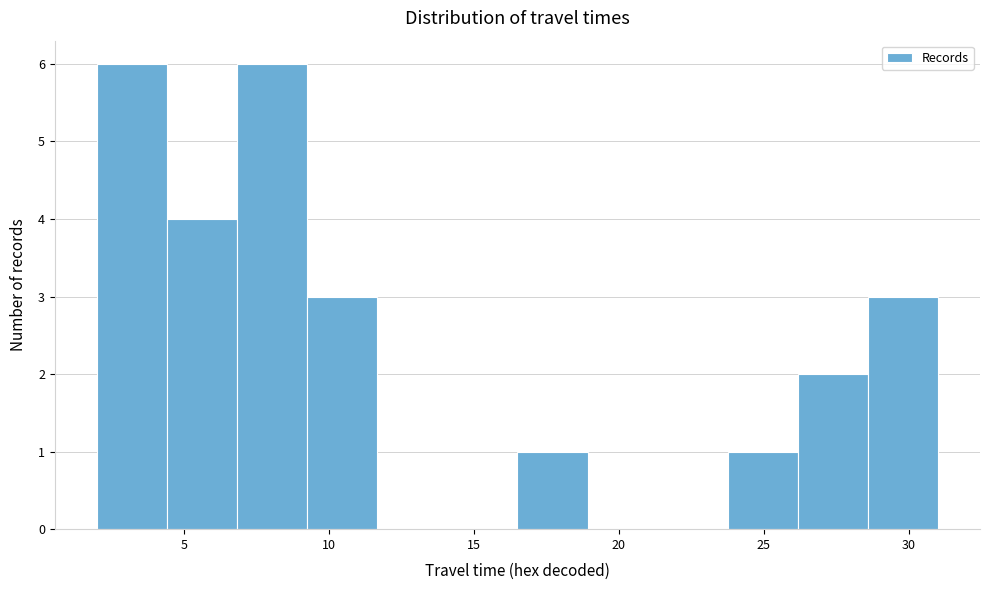

Reading left to right, list every bar in this chart as the range it spans on the x-axis followed by its height. Neither the bar edges nor the heights are printed on the chart, so give them approximately, as read against the axes.

2.0 to 4.5: 6
4.5 to 7.0: 4
7.0 to 9.5: 6
9.5 to 11.5: 3
11.5 to 14.0: 0
14.0 to 16.5: 0
16.5 to 19.0: 1
19.0 to 21.5: 0
21.5 to 24.0: 0
24.0 to 26.0: 1
26.0 to 28.5: 2
28.5 to 31.0: 3